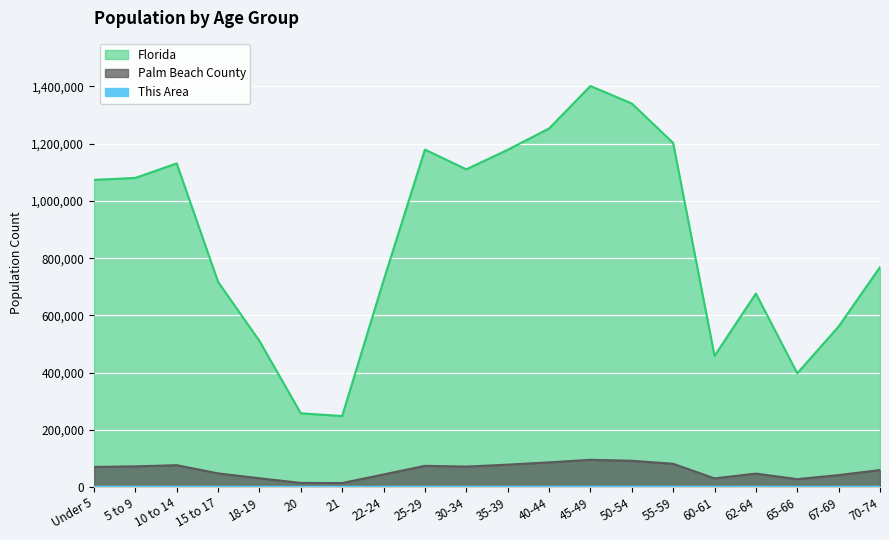

Between 5 to 9 and 10 to 14, which series saw the biggest shift?

Florida